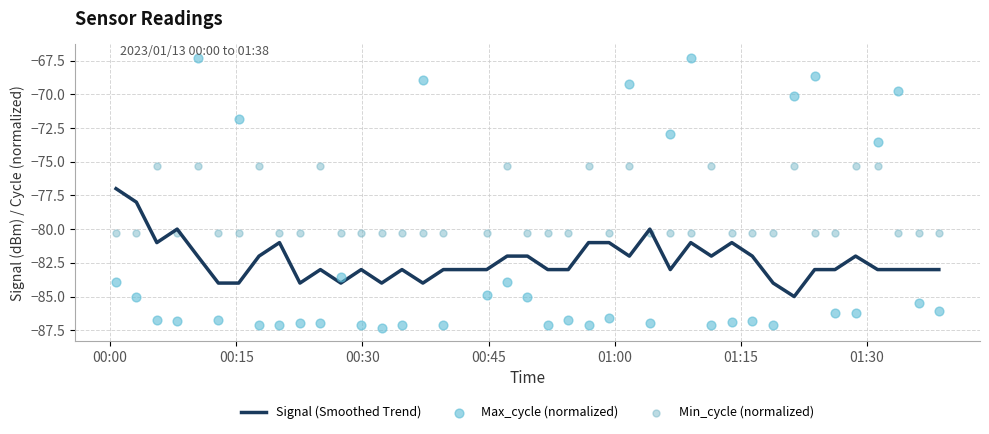

Which series reaches the minimum Y coordinate?

Max_cycle (normalized)